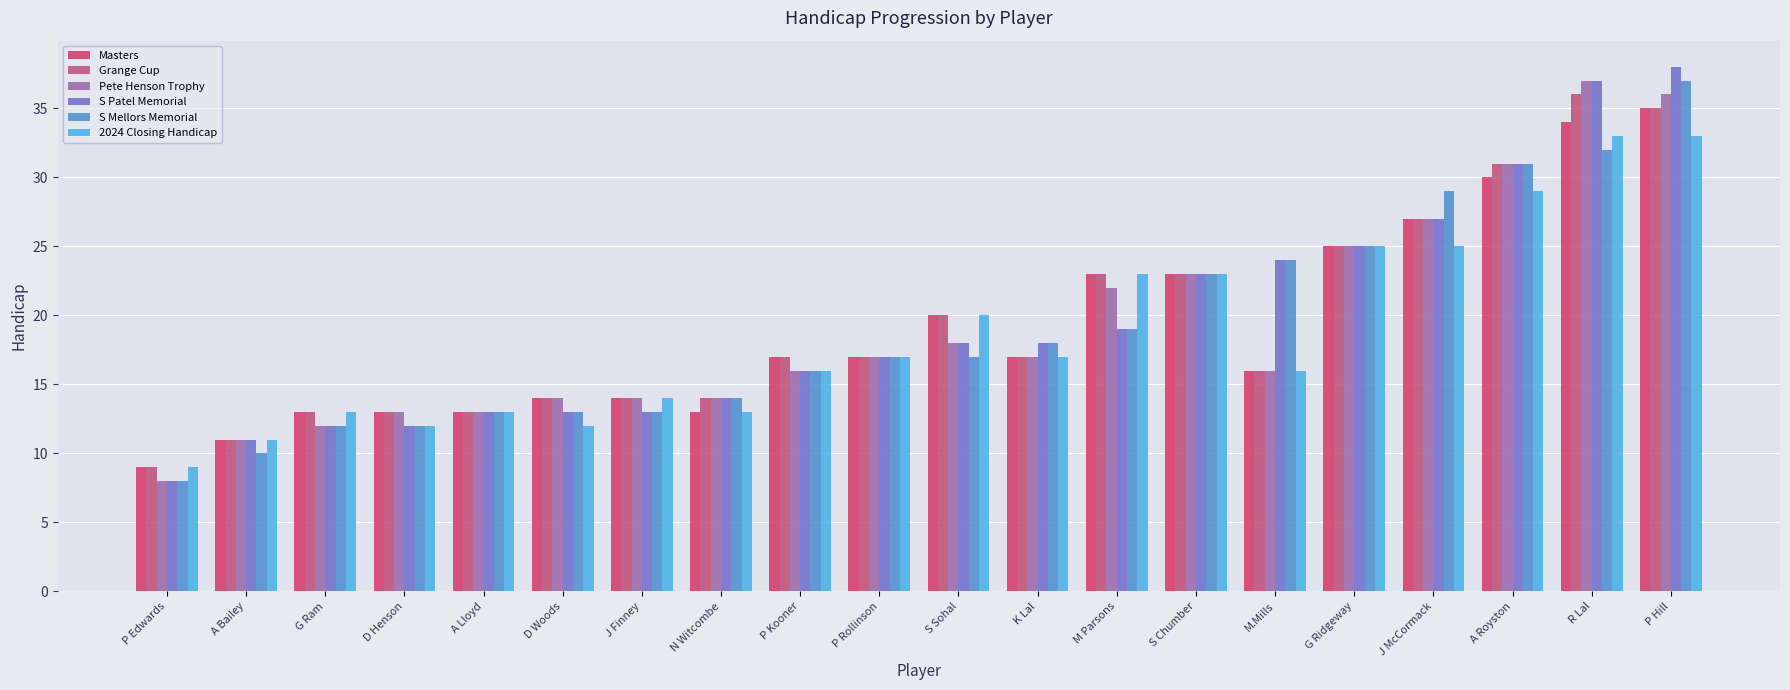

What is the label of the 4th bar from the left?

D Henson